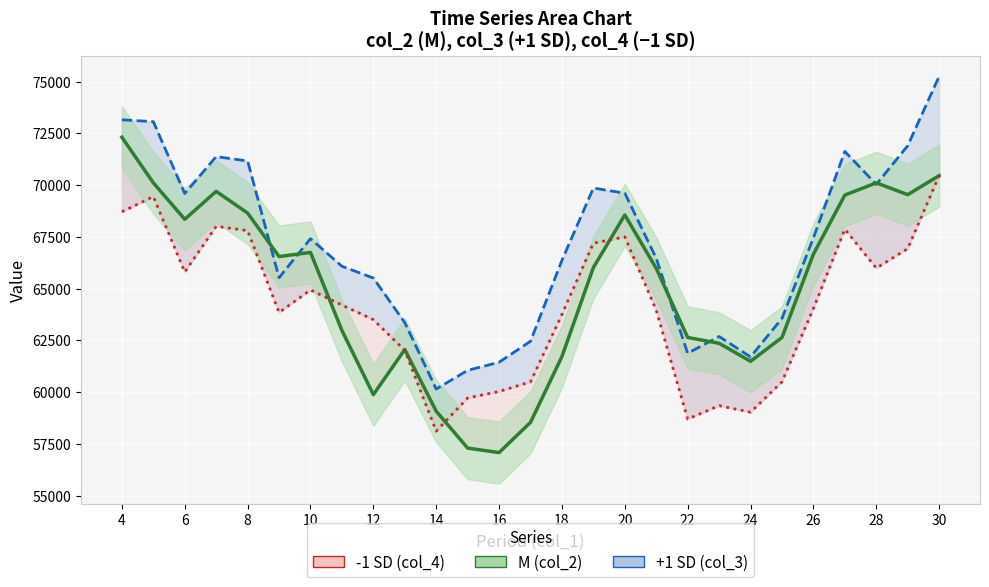

Reading left to right, what are all the values shown in this chart?

+1 SD (col_3): 73157	73066	69595	71379	71166	65528	67414	66081	65513	63359	60150	61052	61444	62458	66369	69859	69612	66466	61877	62689	61702	63562	67452	71628	70036	71904	75255
M (col_2): 72314	70112	68350	69700	68650	66550	66750	62980	59880	62060	59078	57295	57080	58540	61720	66020	68560	65980	62640	62360	61490	62640	66667	69520	70110	69540	70460
-1 SD (col_4): 68712	69449	65803	68009	67804	63847	64935	64207	63502	62016	58115	59719	60033	60498	63756	67195	67501	63956	58699	59346	59030	60499	64039	67871	65989	66932	70460